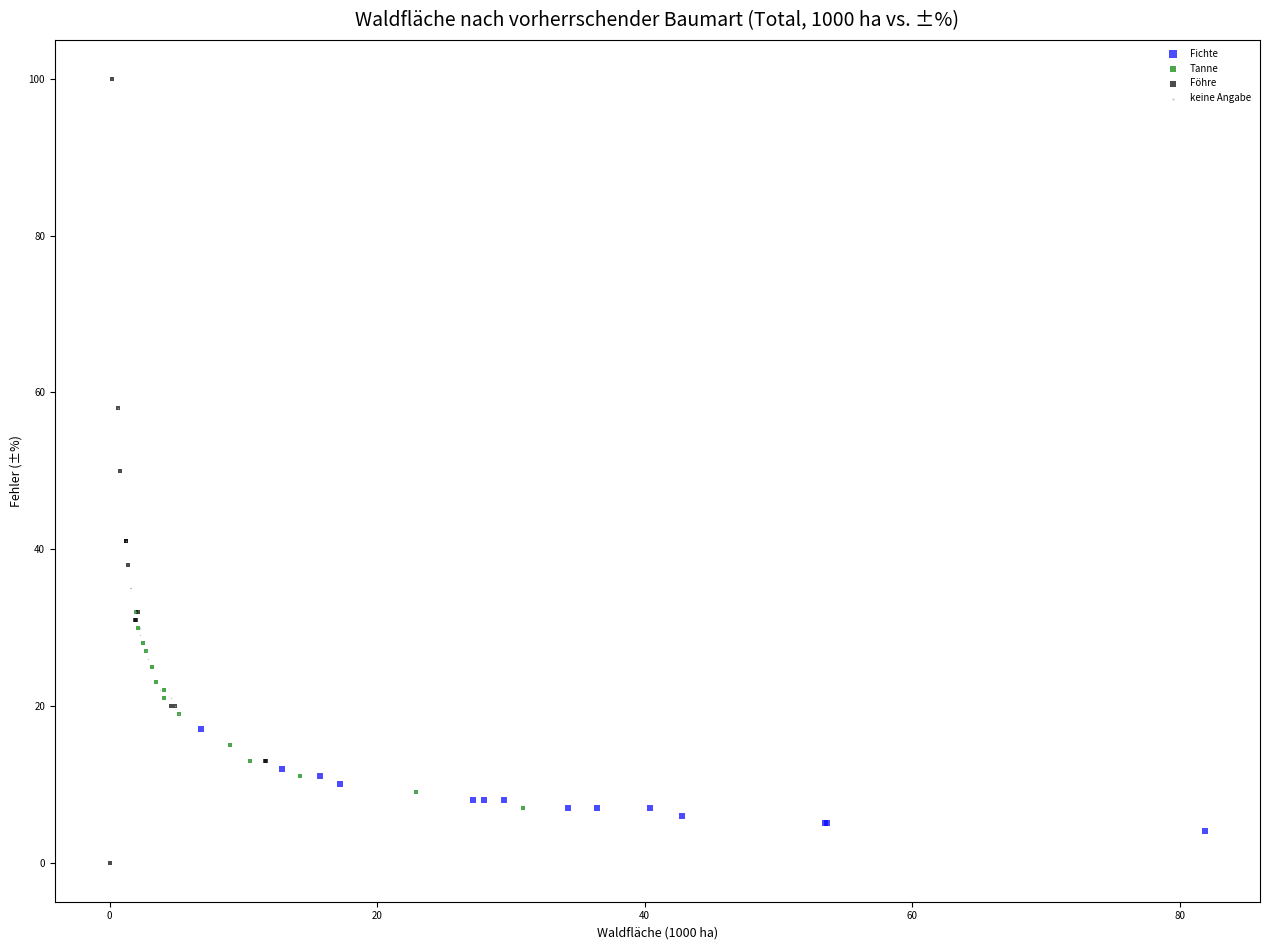

What are all the series names shown in the legend?

Fichte, Tanne, Föhre, keine Angabe